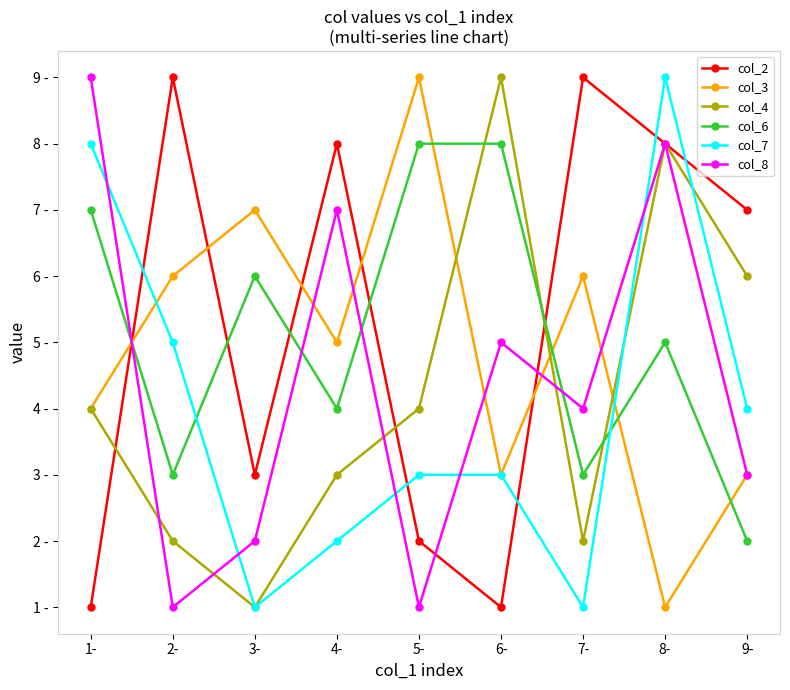

What is the difference between the maximum and second lowest values in the col_7 series?

8